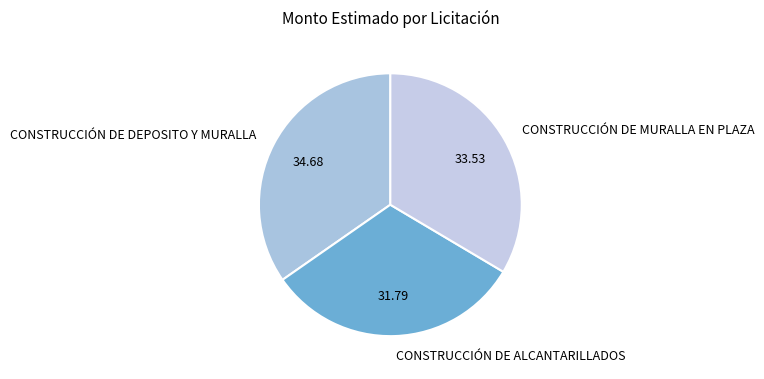

Which has a higher value, CONSTRUCCIÓN DE MURALLA EN PLAZA or CONSTRUCCIÓN DE ALCANTARILLADOS?

CONSTRUCCIÓN DE MURALLA EN PLAZA